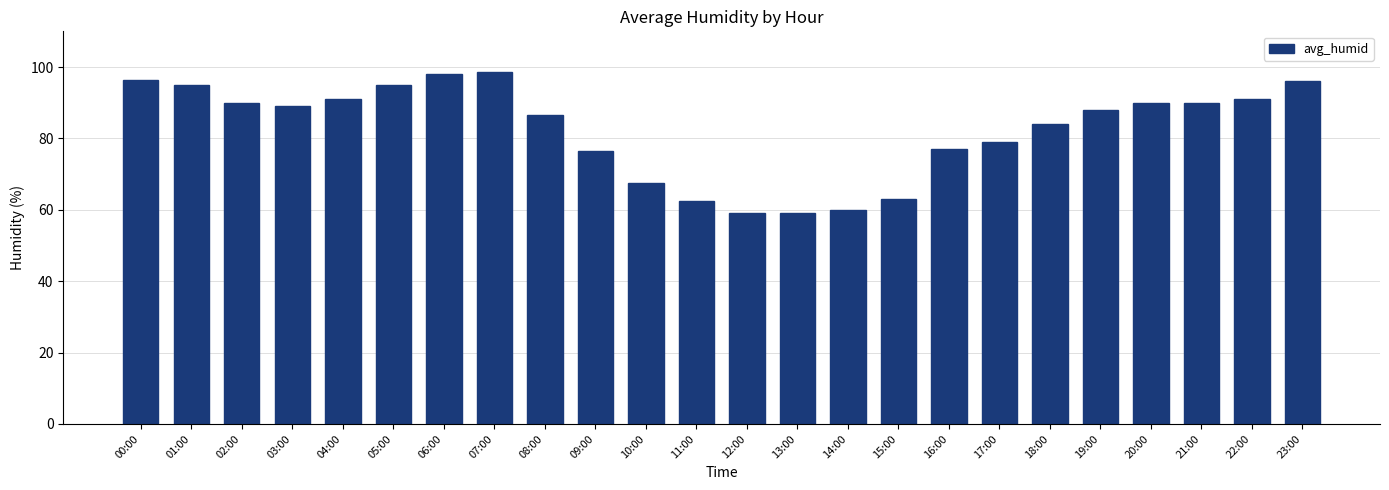

What is the greatest value displayed?

98.5